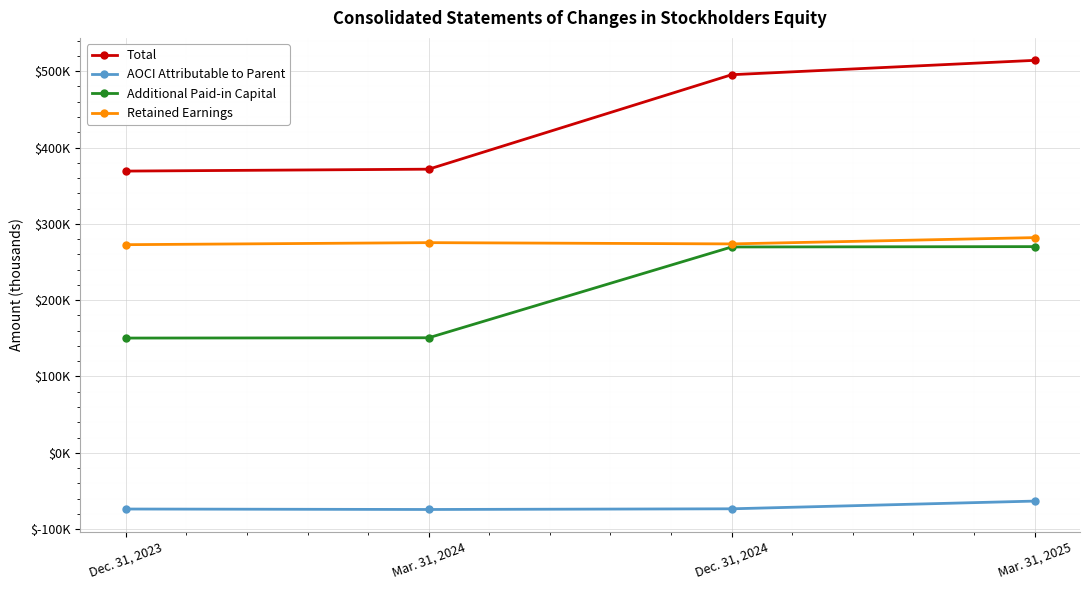

What is the smallest value displayed?

-74256